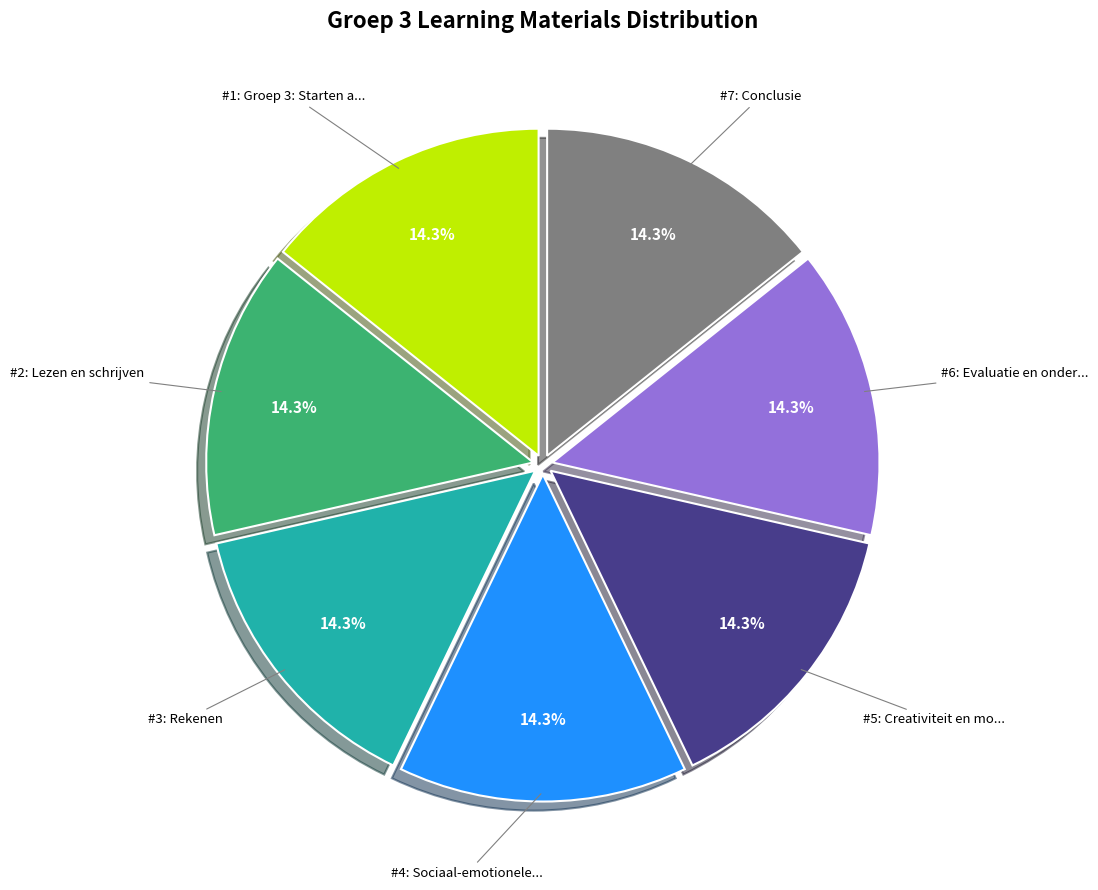

Is there a majority slice in this chart?

No